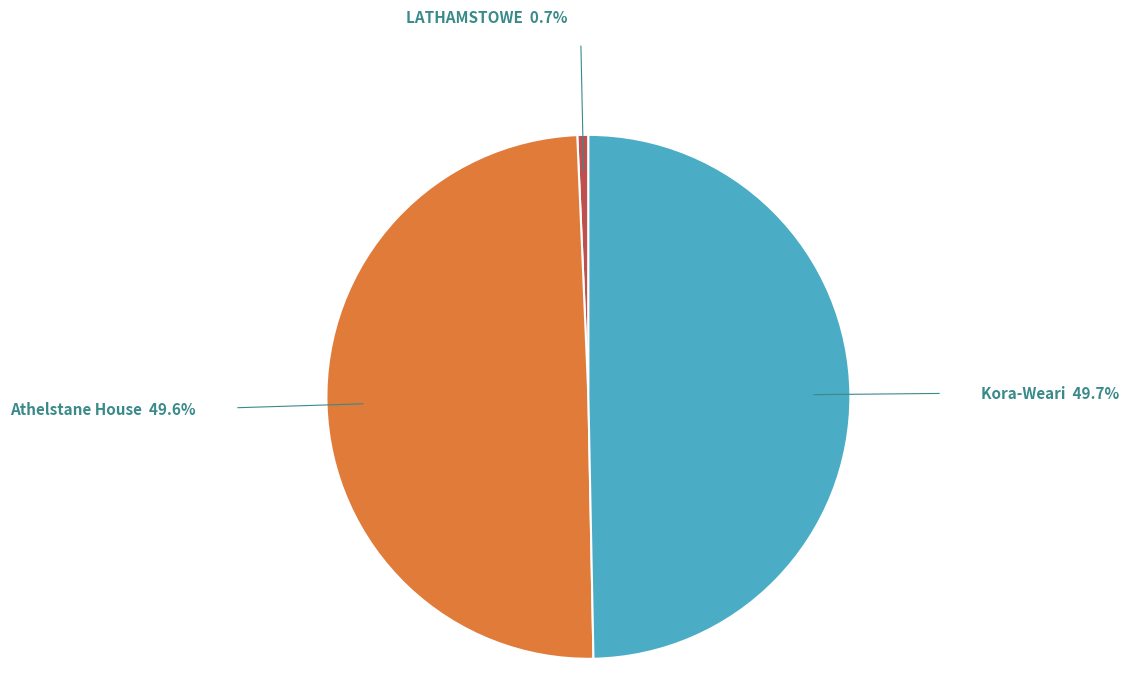

Which category has the smallest portion of the pie?

LATHAMSTOWE